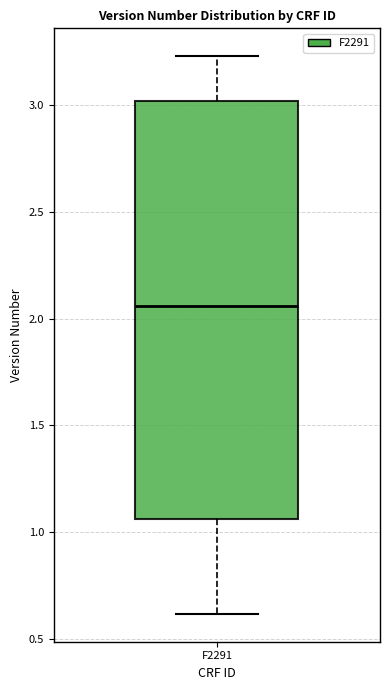

Transcribe this box plot: give where the median line is, the range the box spans, and where the two whiskers end, as read against the y-axis. The values are not printed on the chart, so give them approximately, as read against the axis.

median 2.05, box 1.05 to 3.00, whiskers 0.60 to 3.25